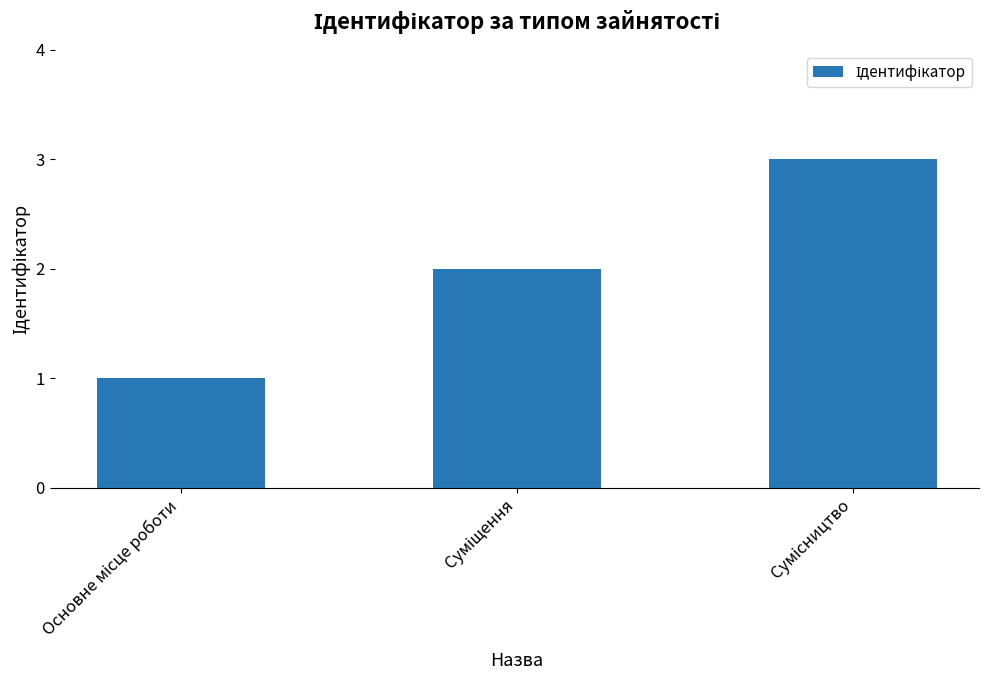

How many categories are shown in the chart?

3